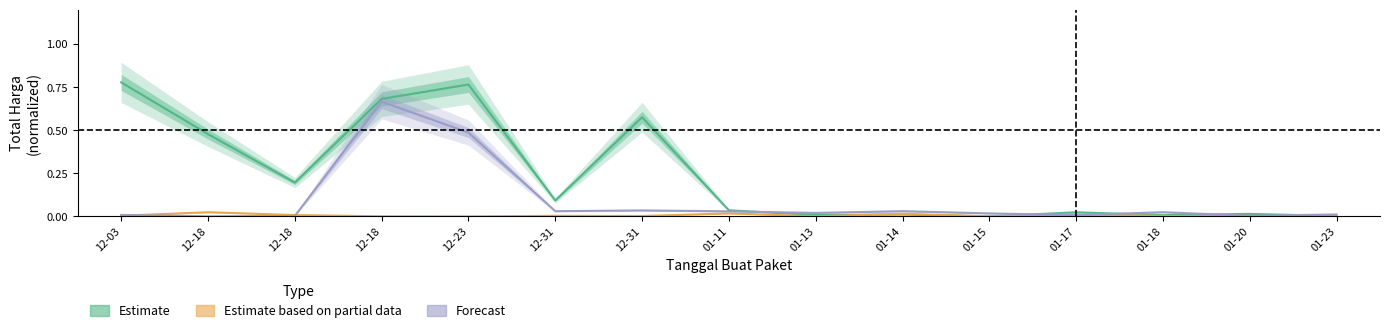

Rank the series by their average value, from lowest to highest.

Estimate based on partial data, Forecast, Estimate